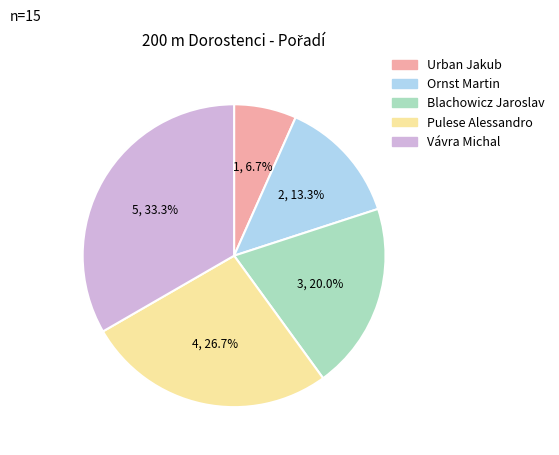

Which category has the biggest portion of the pie?

Vávra Michal